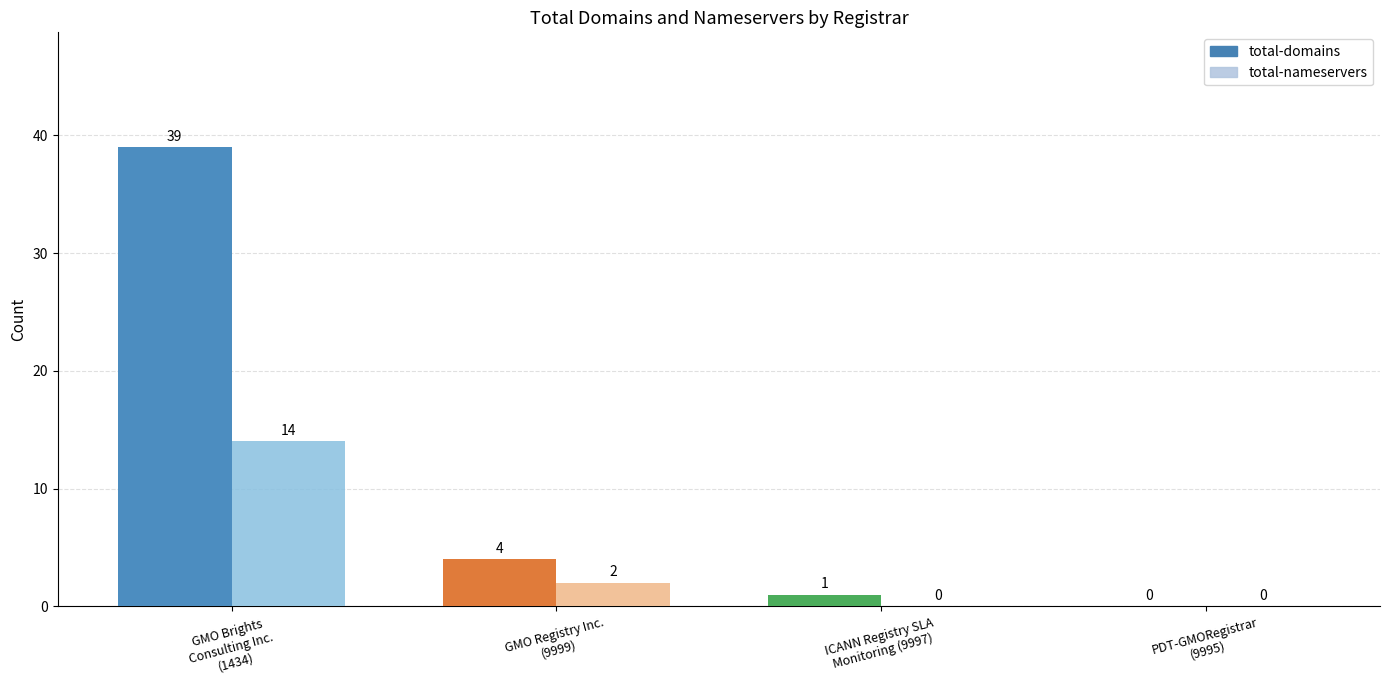

Reading left to right, extract all data points from this chart.

total-domains: 39	4	1	0
total-nameservers: 14	2	0	0